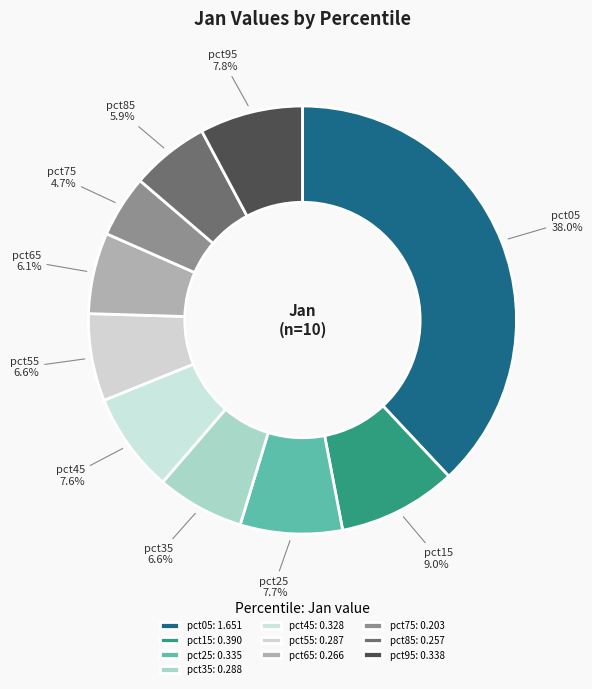

To the nearest percent, what is the difference between the largest and smallest slice percentages?

33%